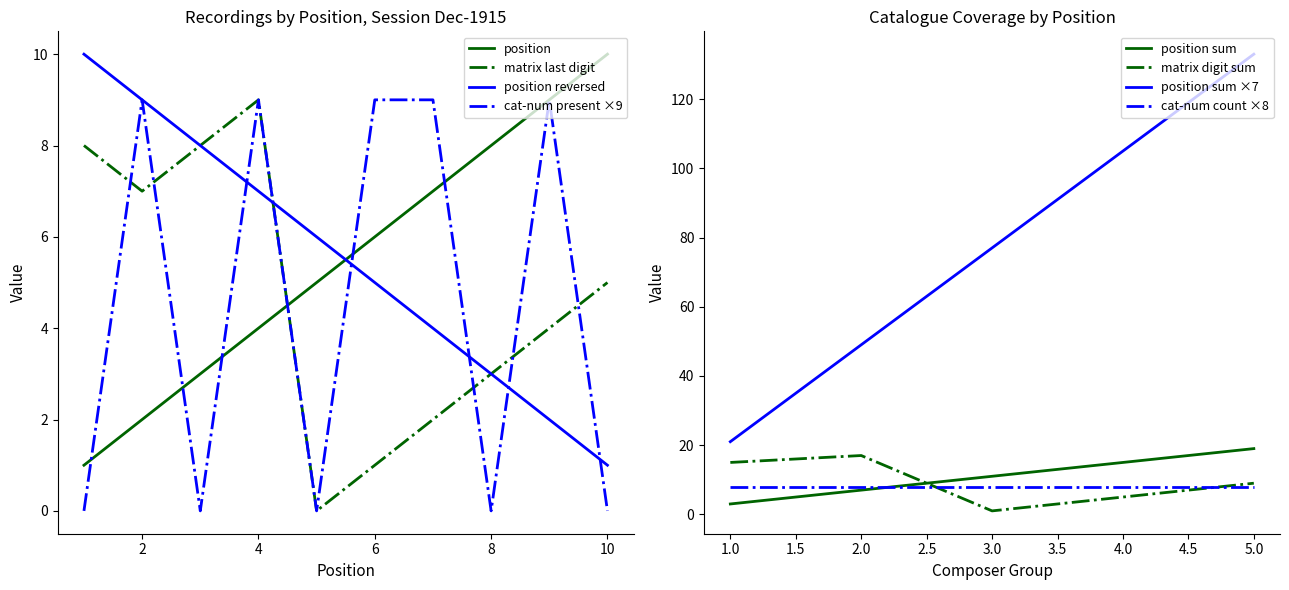

Between 8 and 2, which is larger?

8